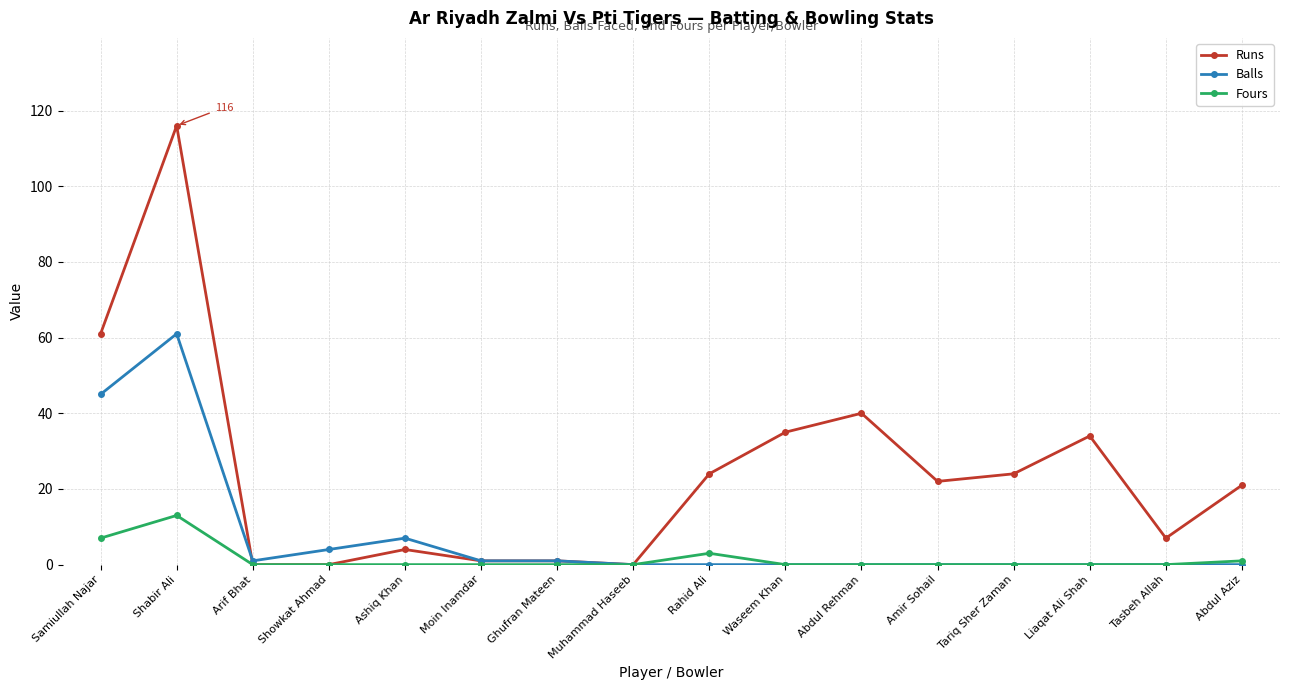

Is it true that Balls equals 0 at Tasbeh Allah?

True